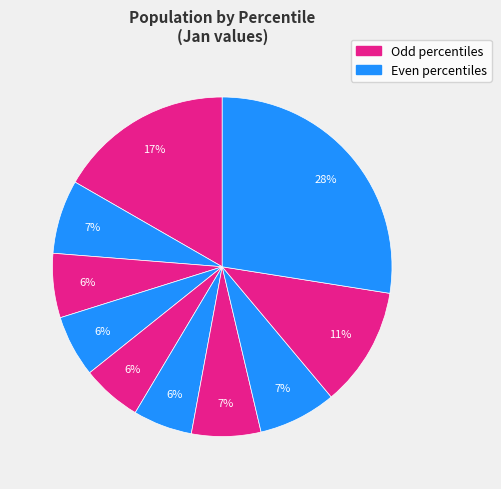

Count the number of slices in the pie.

10